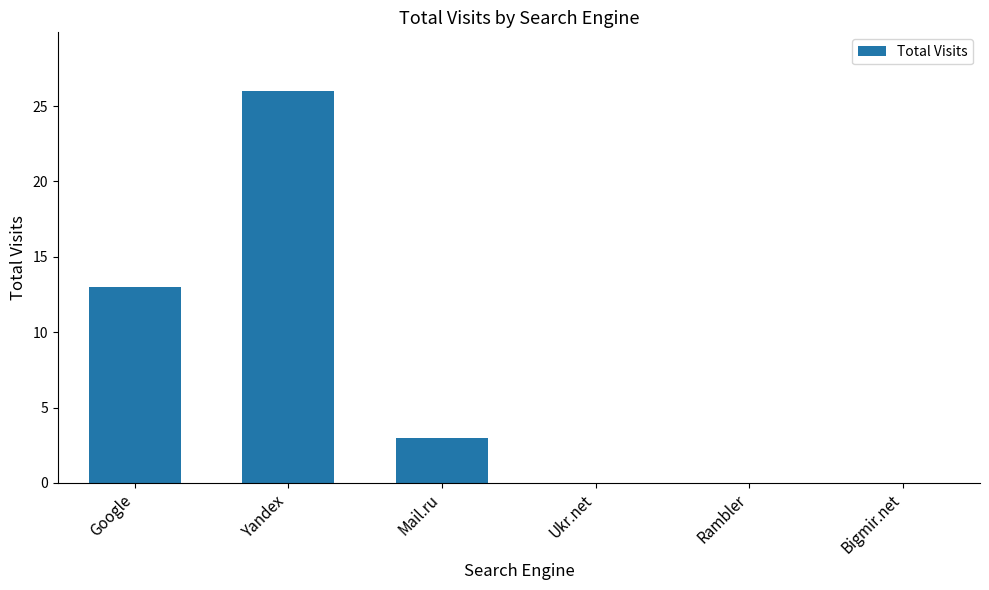

Which category has the highest value across all series?

Yandex